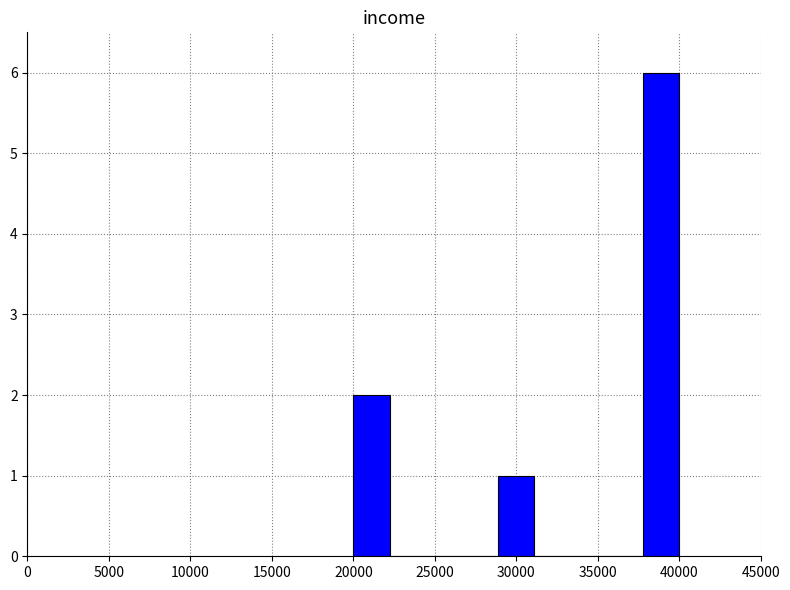

Reading left to right, list every bar in this chart as the range it spans on the x-axis followed by its height. Neither the bar edges nor the heights are printed on the chart, so give them approximately, as read against the axes.

20000 to 22000: 2
22000 to 24500: 0
24500 to 26500: 0
26500 to 29000: 0
29000 to 31000: 1
31000 to 33500: 0
33500 to 35500: 0
35500 to 38000: 0
38000 to 40000: 6